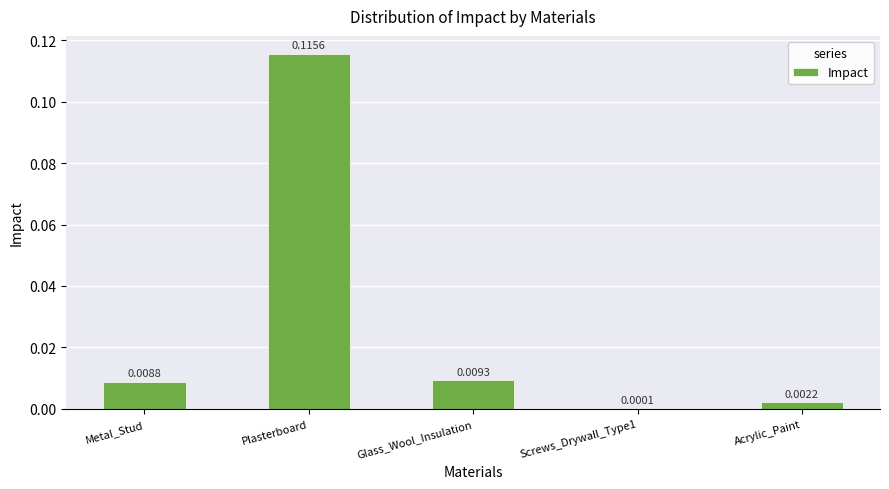

Which has a higher value, Glass_Wool_Insulation or Plasterboard?

Plasterboard